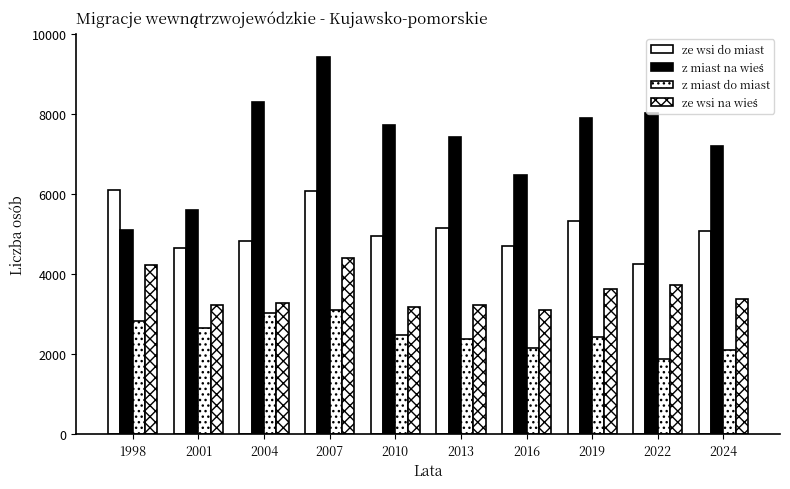

How many series are shown in this chart?

4